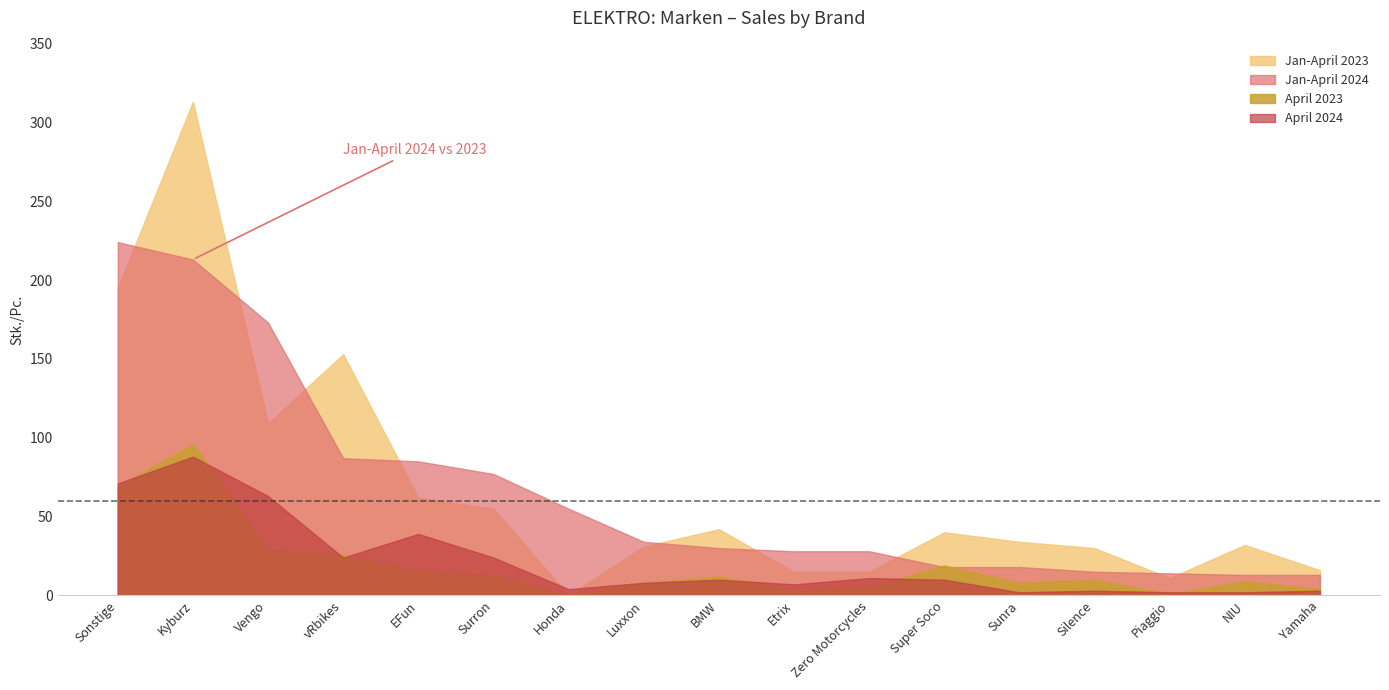

True or false: Jan-April 2024 and April 2024 intersect in this chart.

False